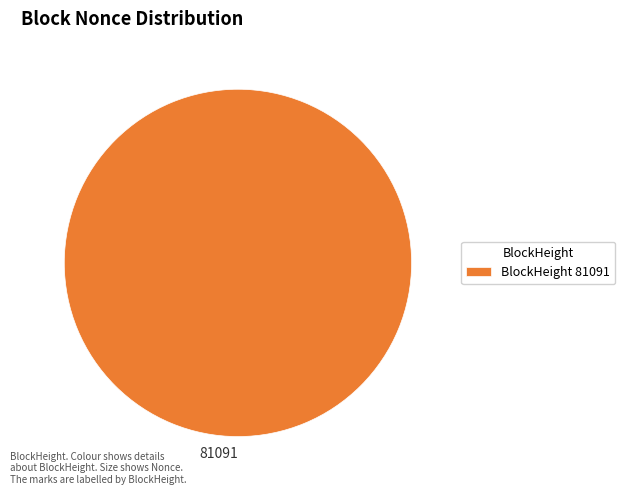

How many slices are in this pie chart?

1